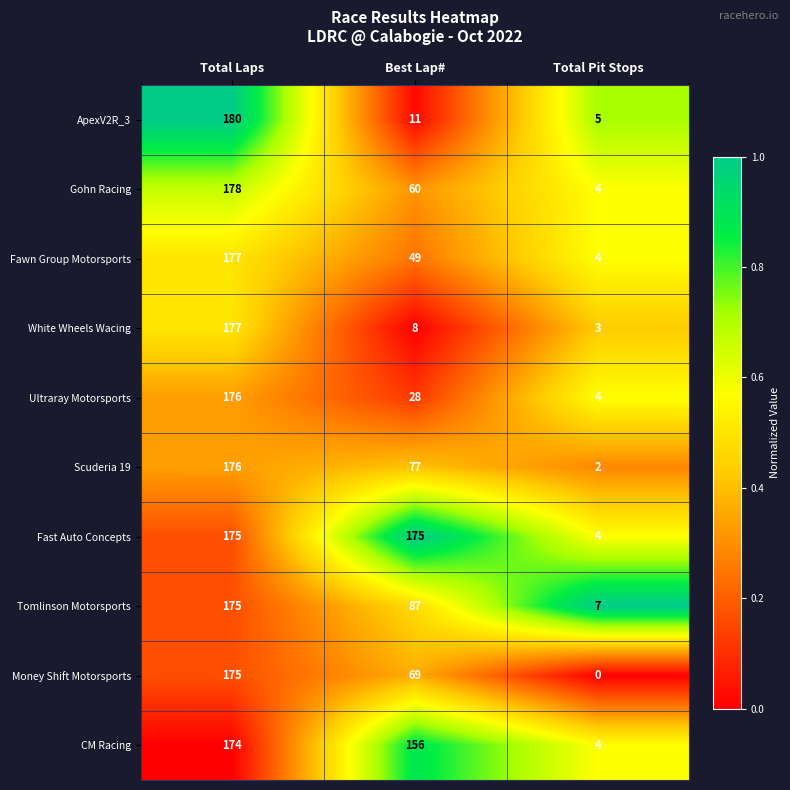

At how many categories does at least one series exceed 0?

3